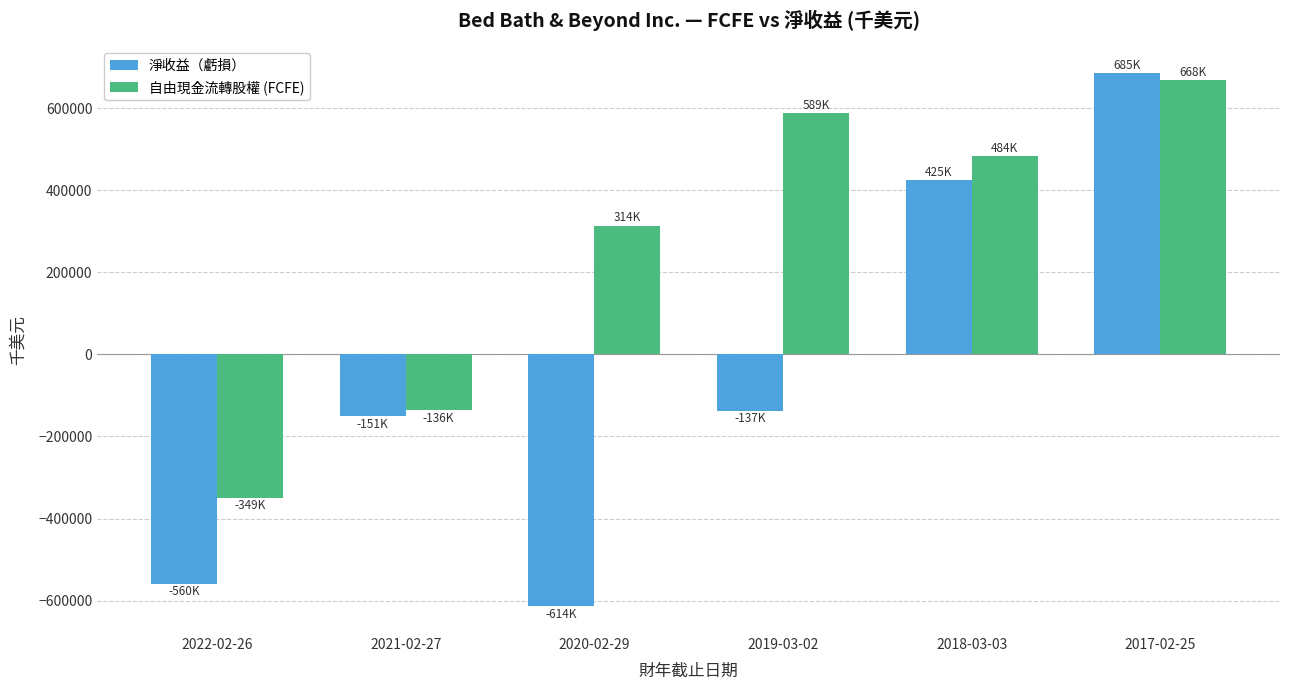

Which category has the lowest value across all series?

2020-02-29